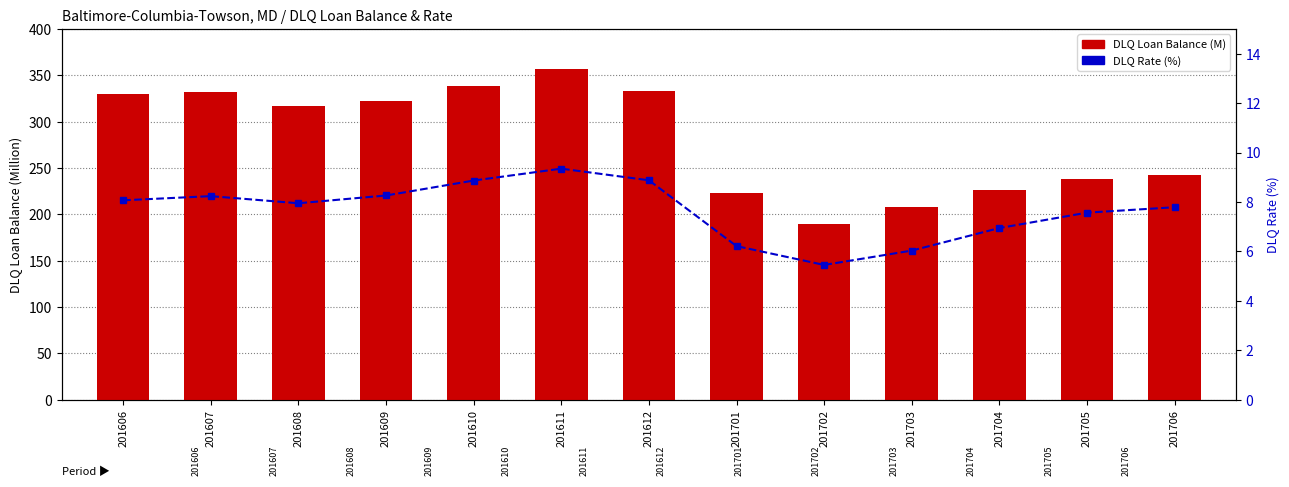

What is the greatest value displayed?

357.1